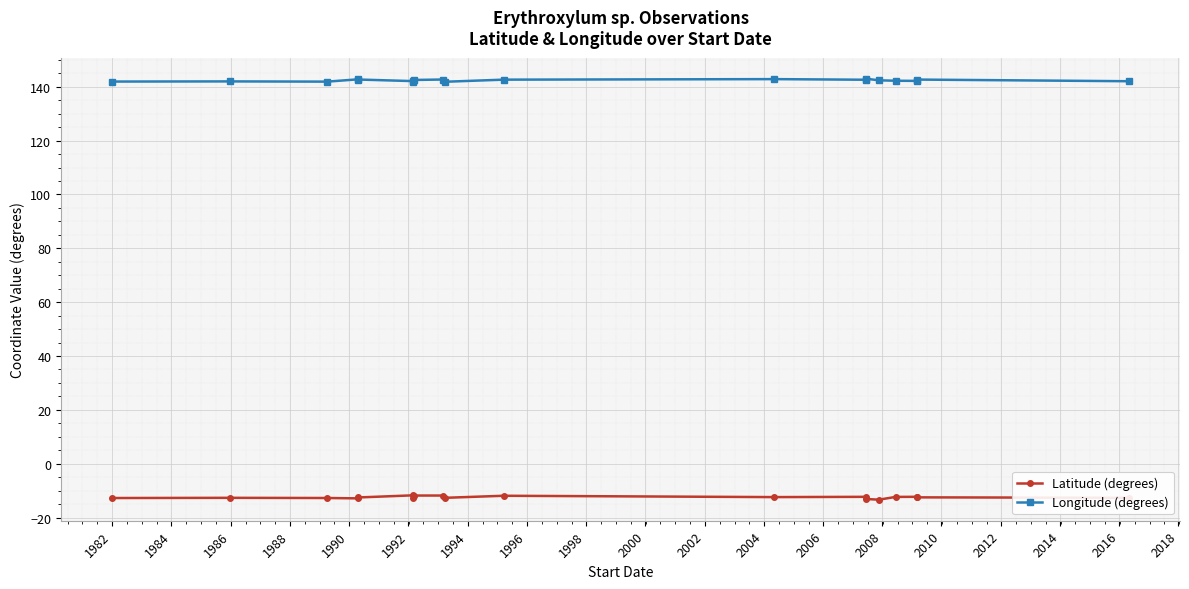

Does the chart have visible grid lines?

Yes